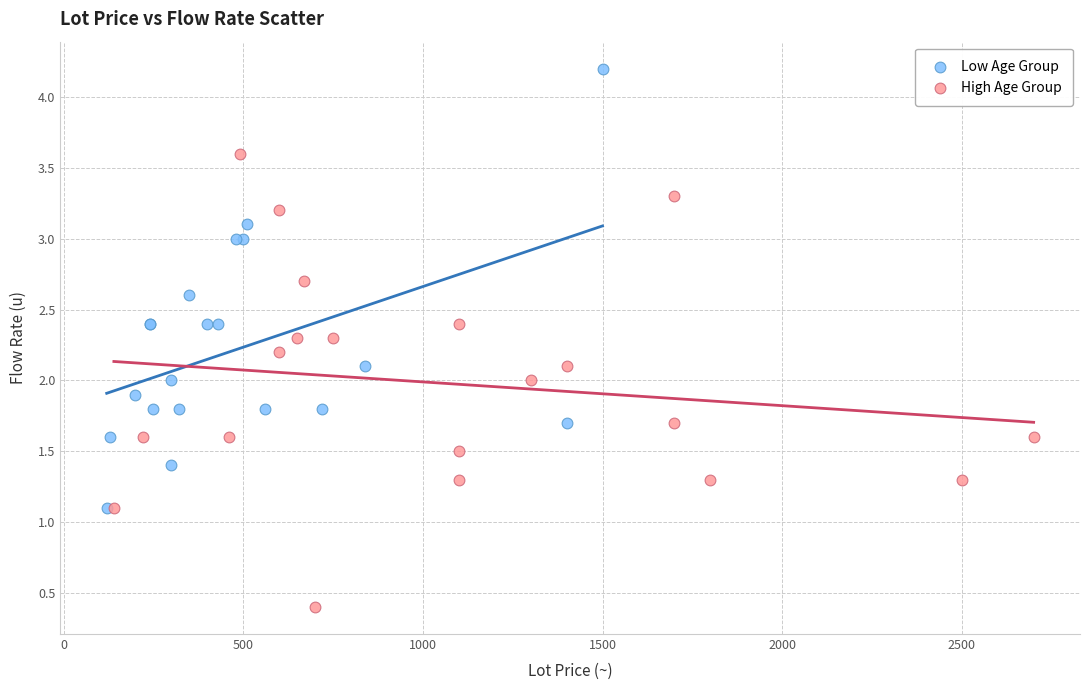

What are all the series names shown in the legend?

Low Age Group, High Age Group